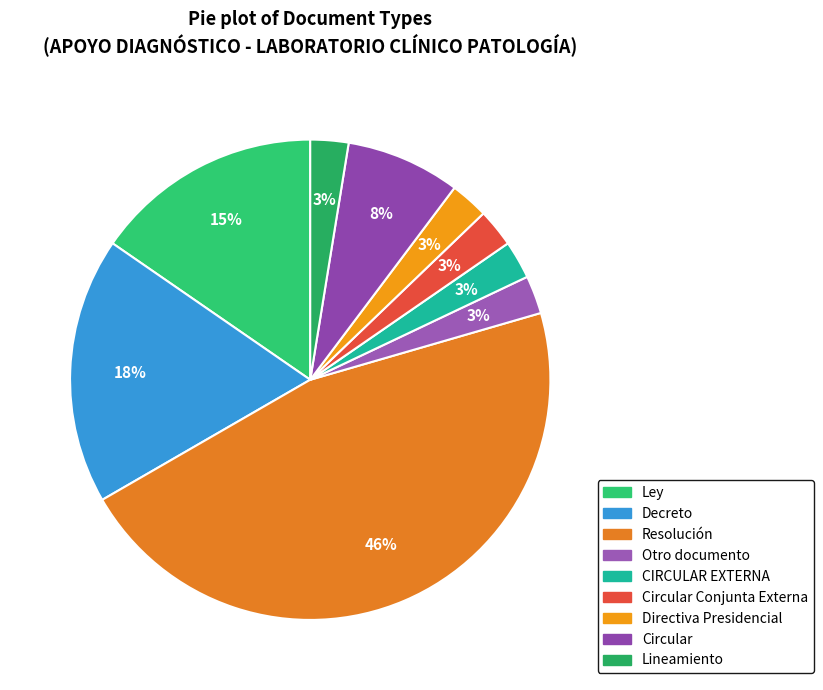

Is it true that Otro documento is 1% of the pie?

False